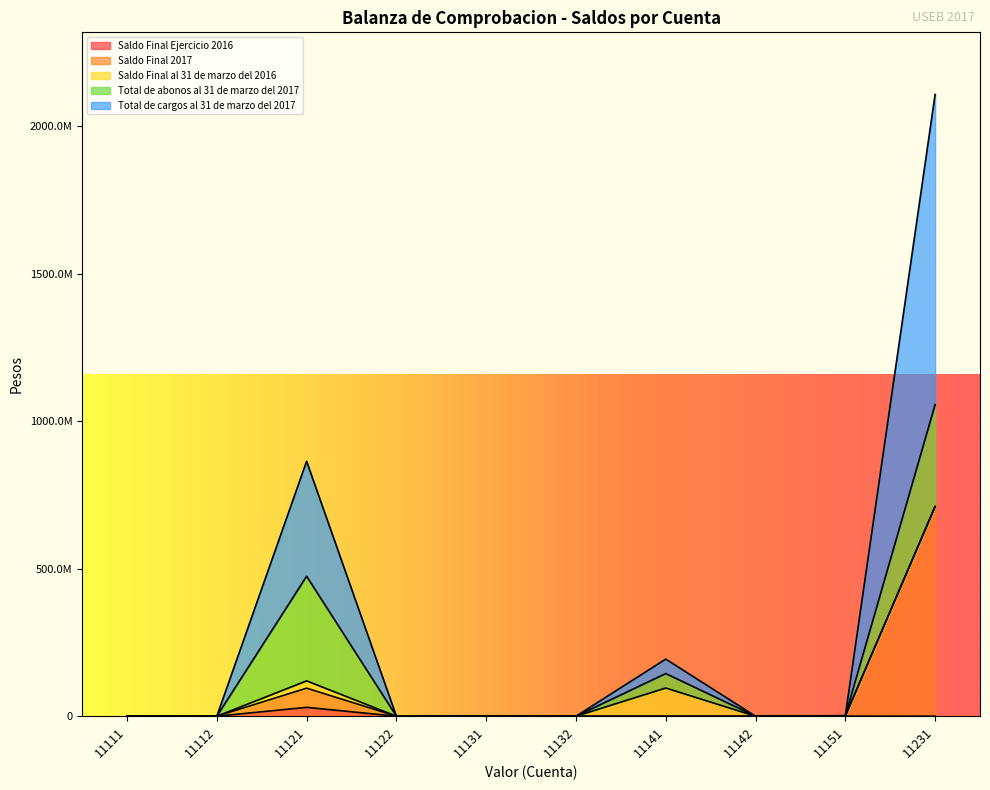

How many interior local valleys does the Total de cargos al 31 de marzo del 2017 series have?

1